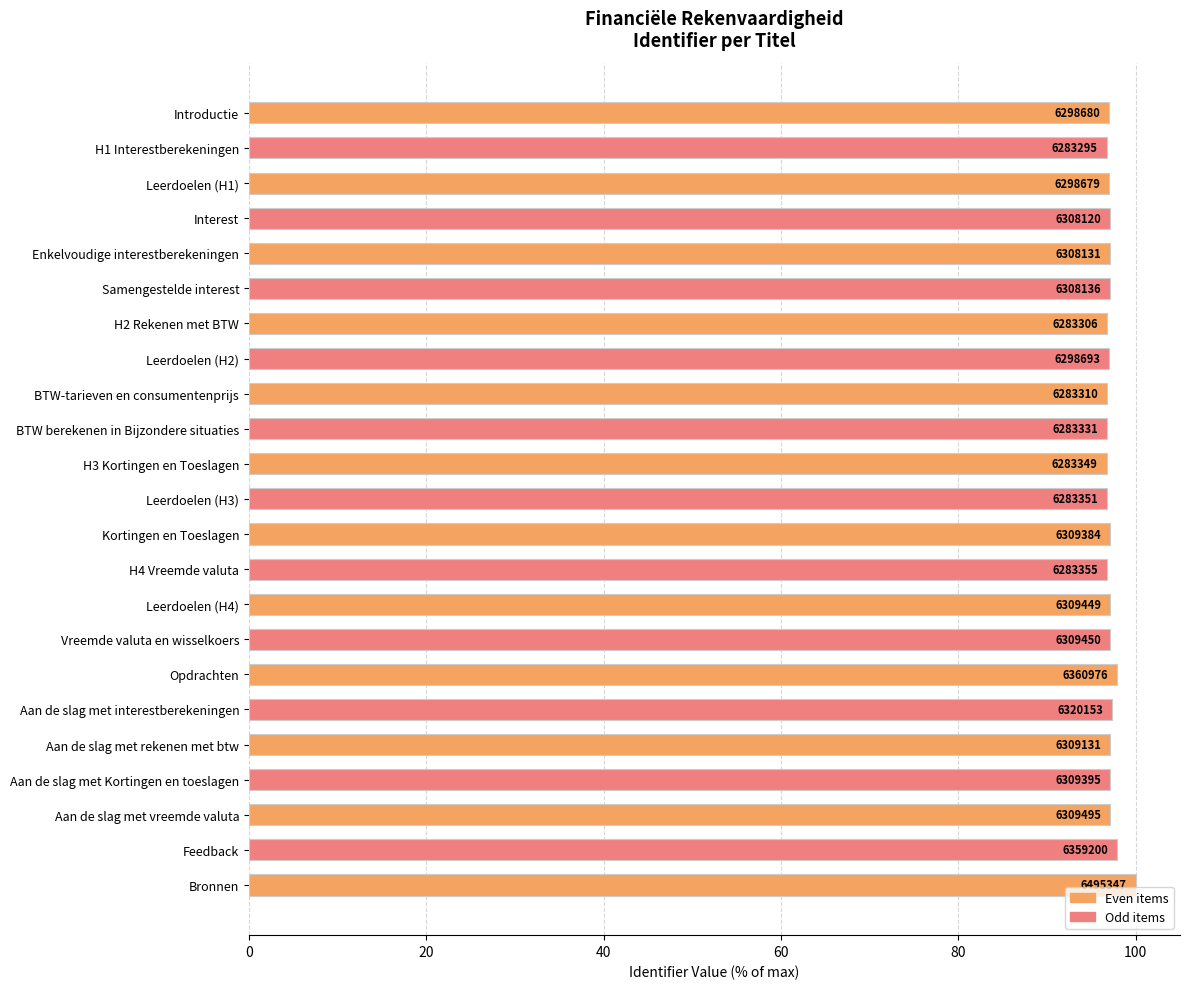

What is the difference between the maximum and second lowest values?

3.3